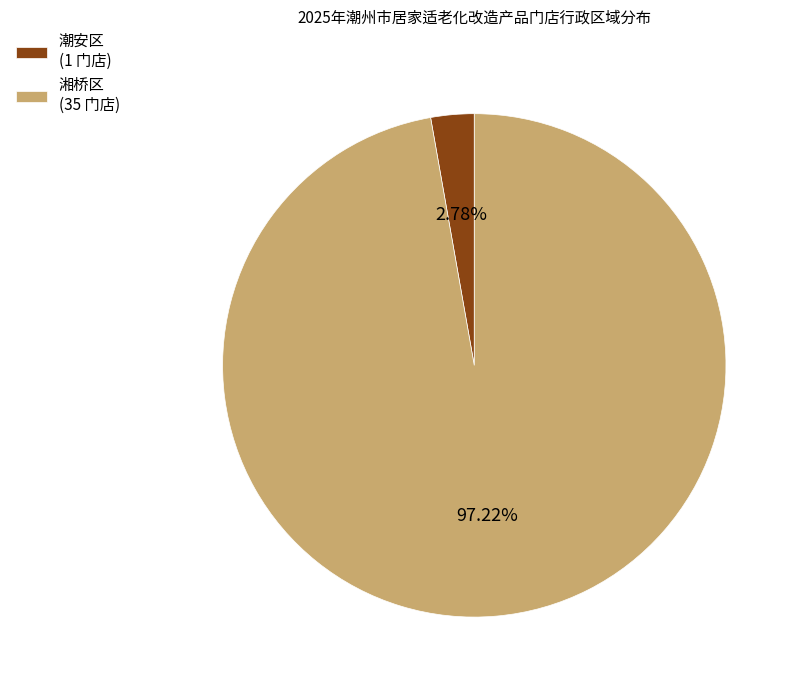

To the nearest percent, what is the average slice percentage?

50%